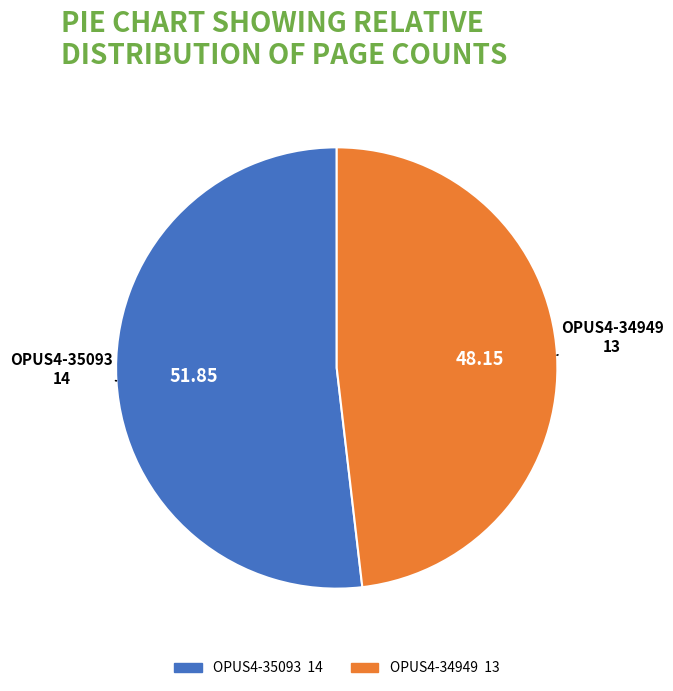

What is the majority slice?

OPUS4-35093